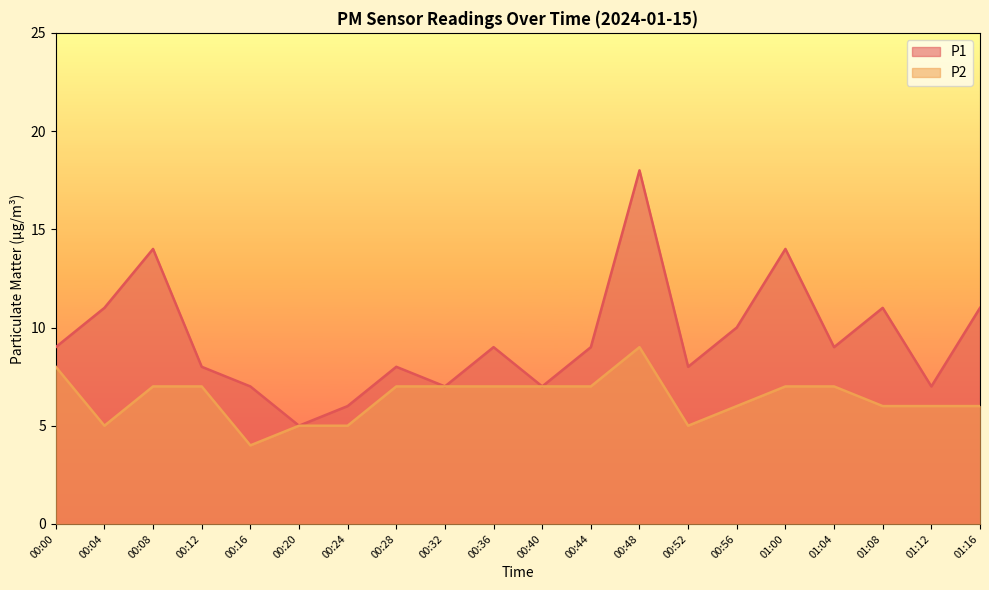

At 00:16, list the series in order from smallest to largest.

P2, P1